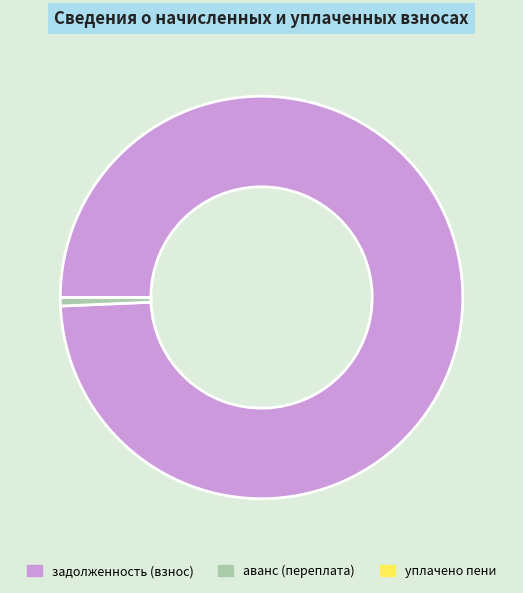

The задолженность (взнос) slice represents 99% of the pie. True or false?

True